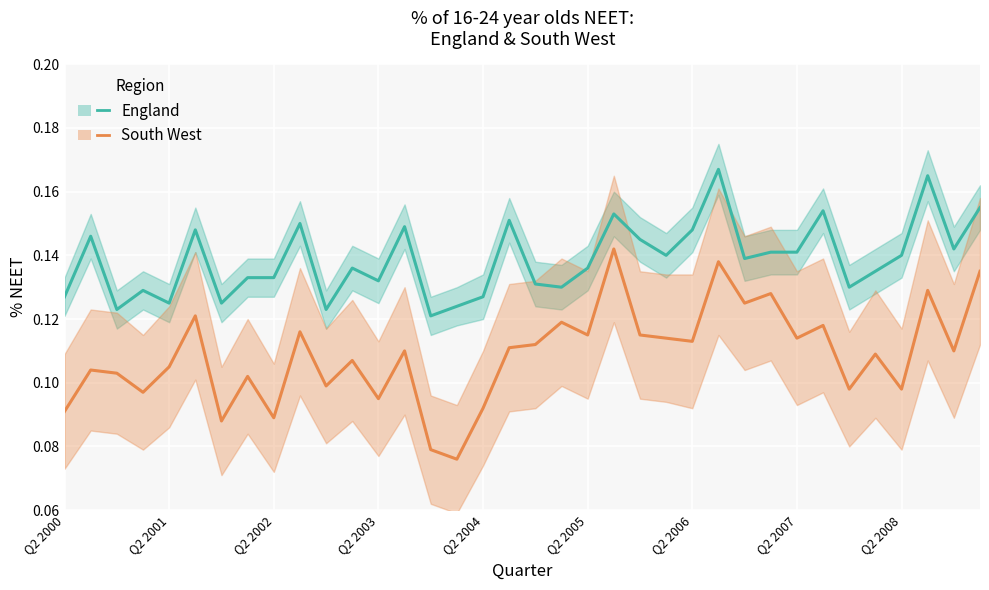

At how many categories does at least one series exceed 0?

36